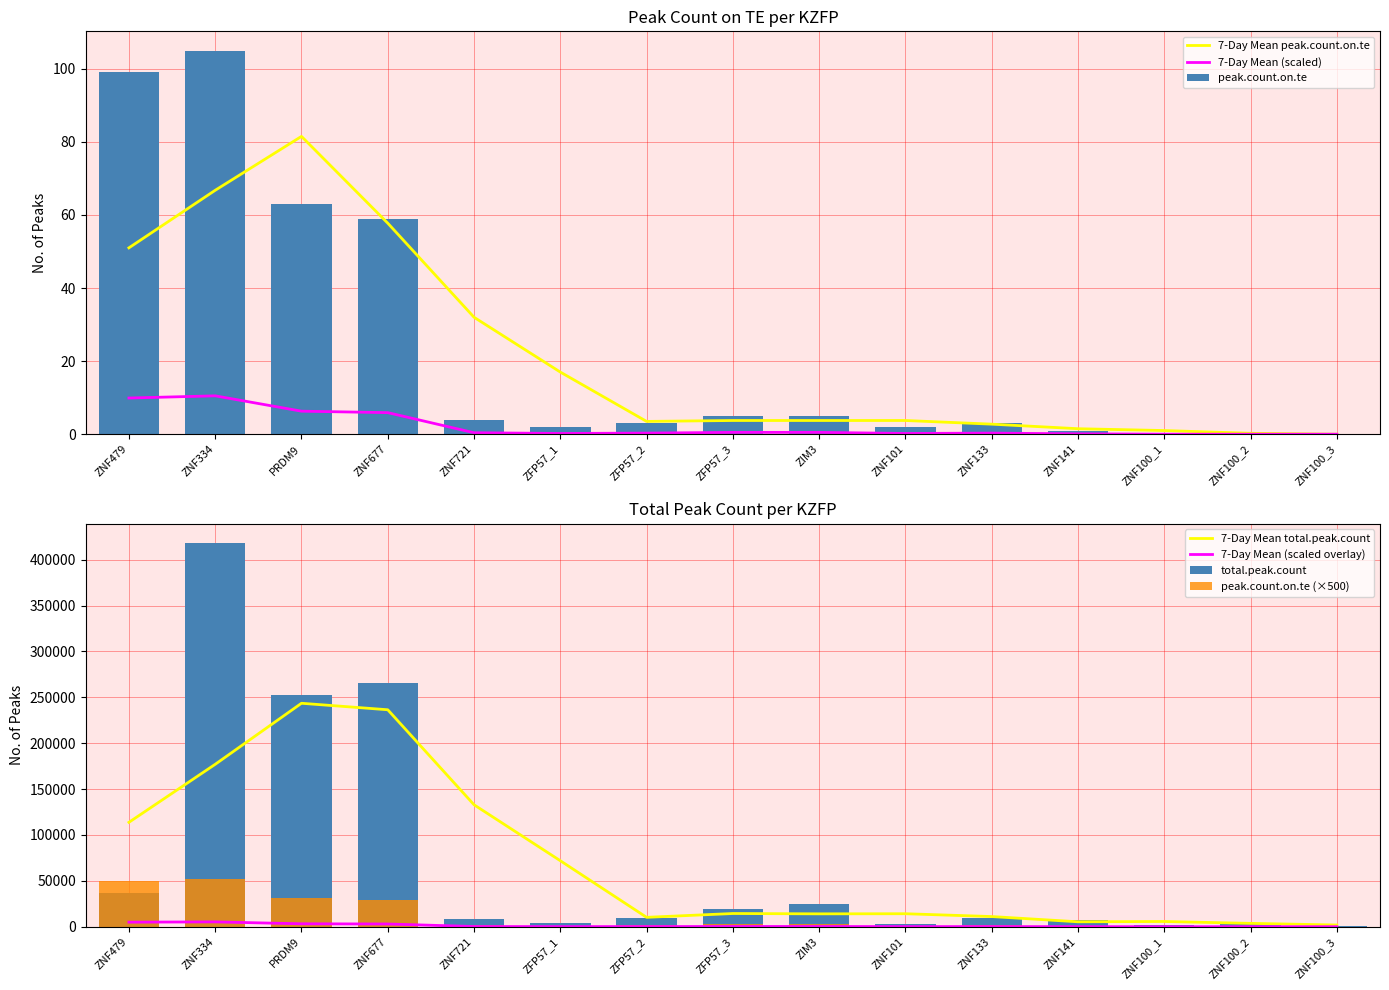

Is it true that peak.count.on.te equals -3468 at ZNF100_1?

False